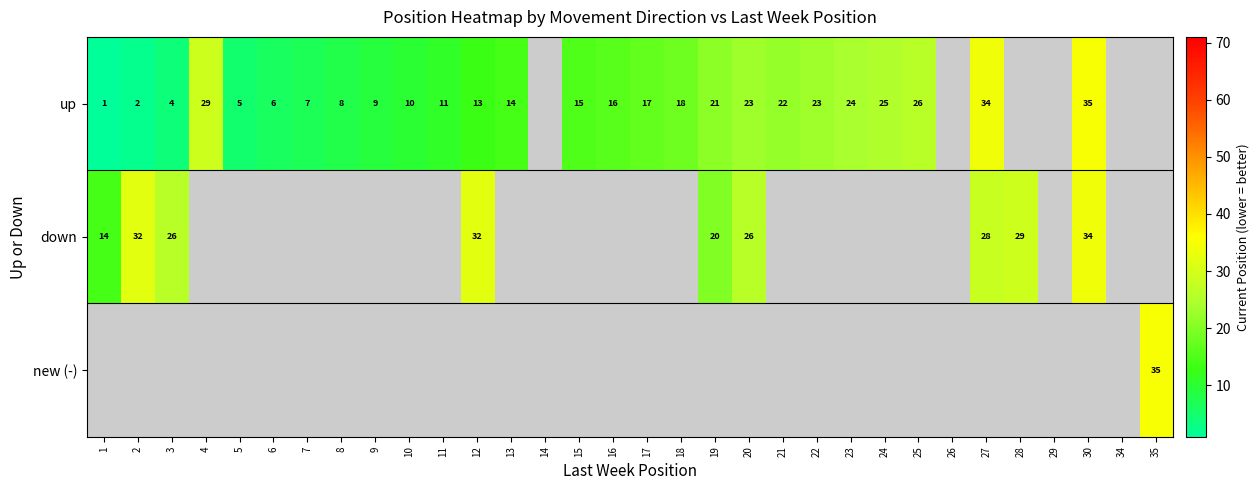

What is the difference between the up values at 16 and 23?

8